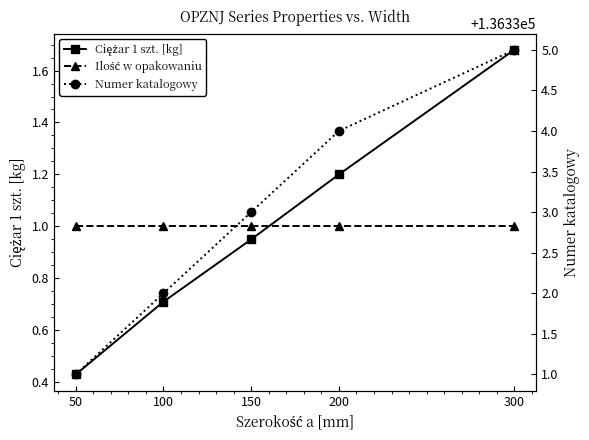

What is the total value across all series at 150?

136335.0